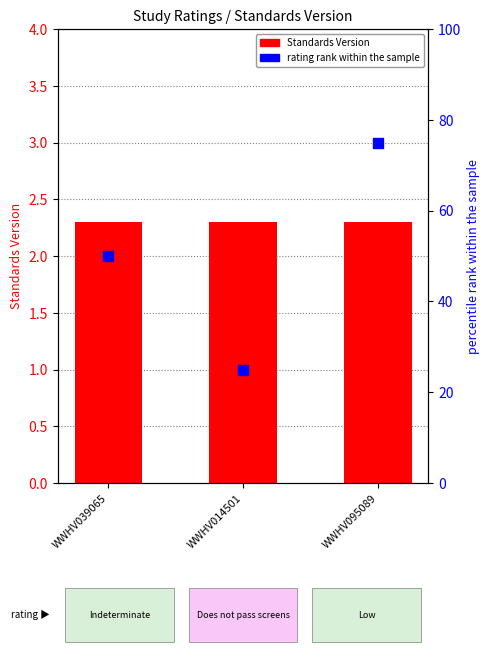

Which series has the largest total across all categories?

rating rank within sample